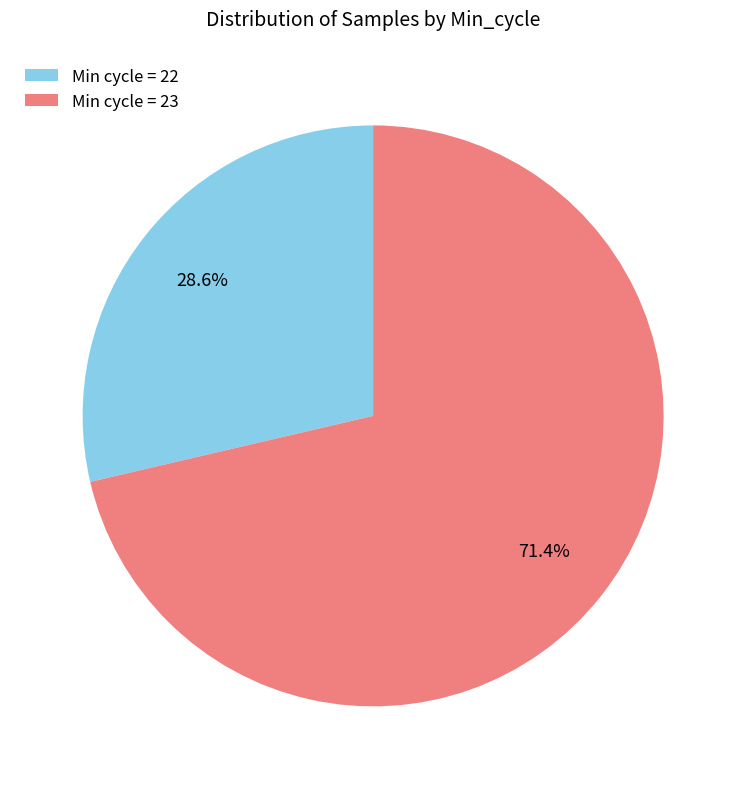

Which category accounts for the majority?

Min cycle = 23